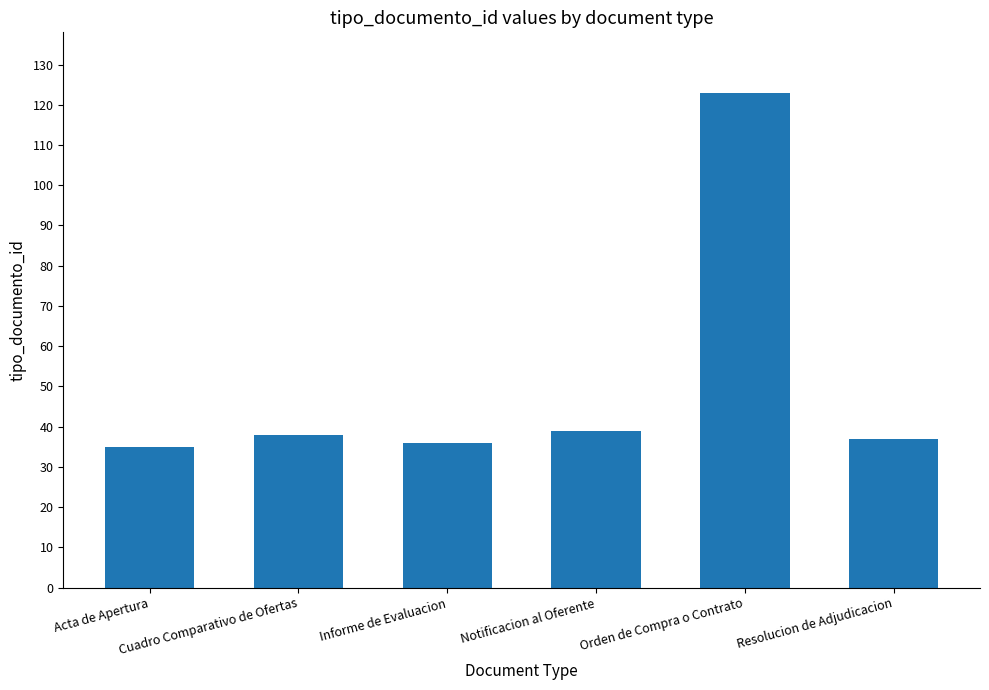

What is the sum of all values?

308